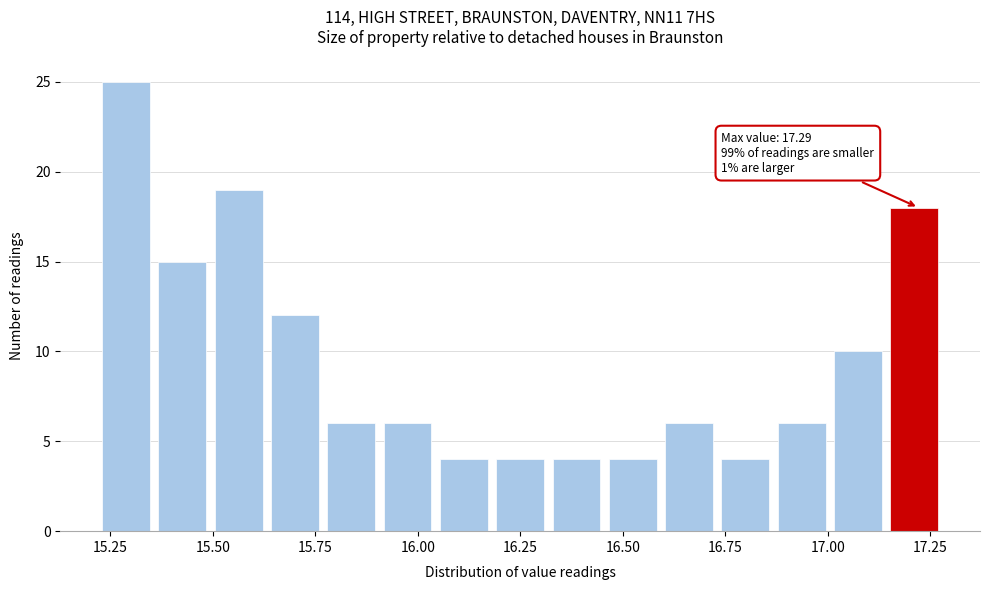

Around what value on the x-axis is the tallest bar? Give the approximate position of its centre, as read against the axis.

15.30